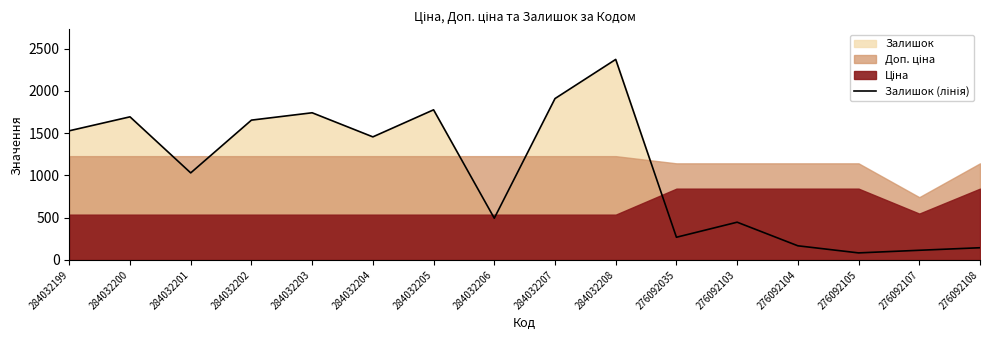

How many categories are shown in the chart?

16